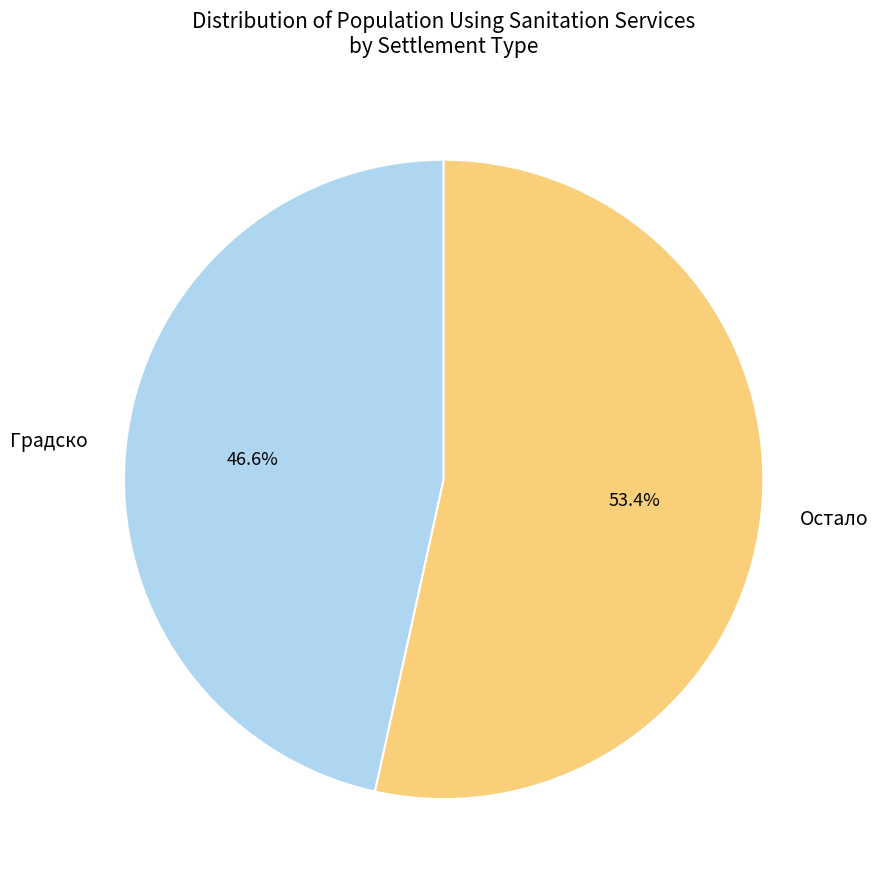

Which has a higher value, Градско or Остало?

Остало